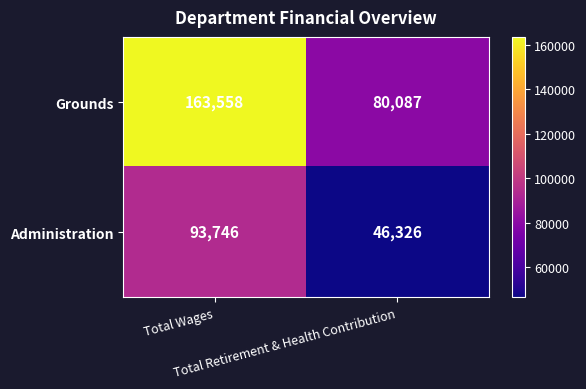

What is the sum of all Administration values?

140072